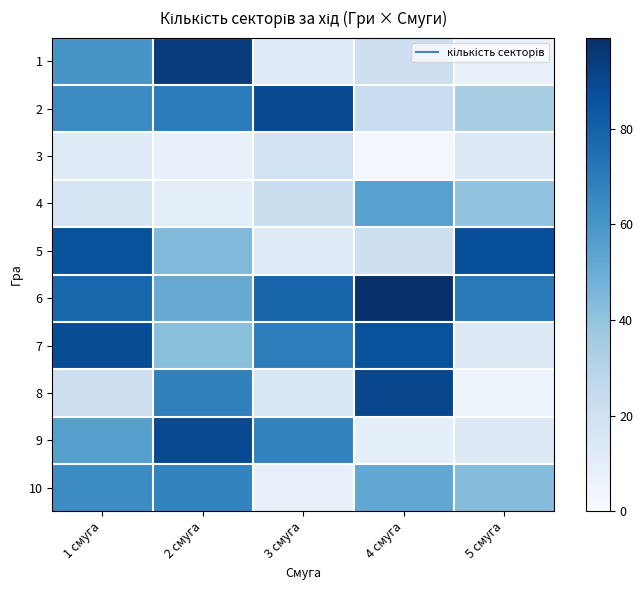

Between 4 смуга and 2 смуга, which is larger?

2 смуга